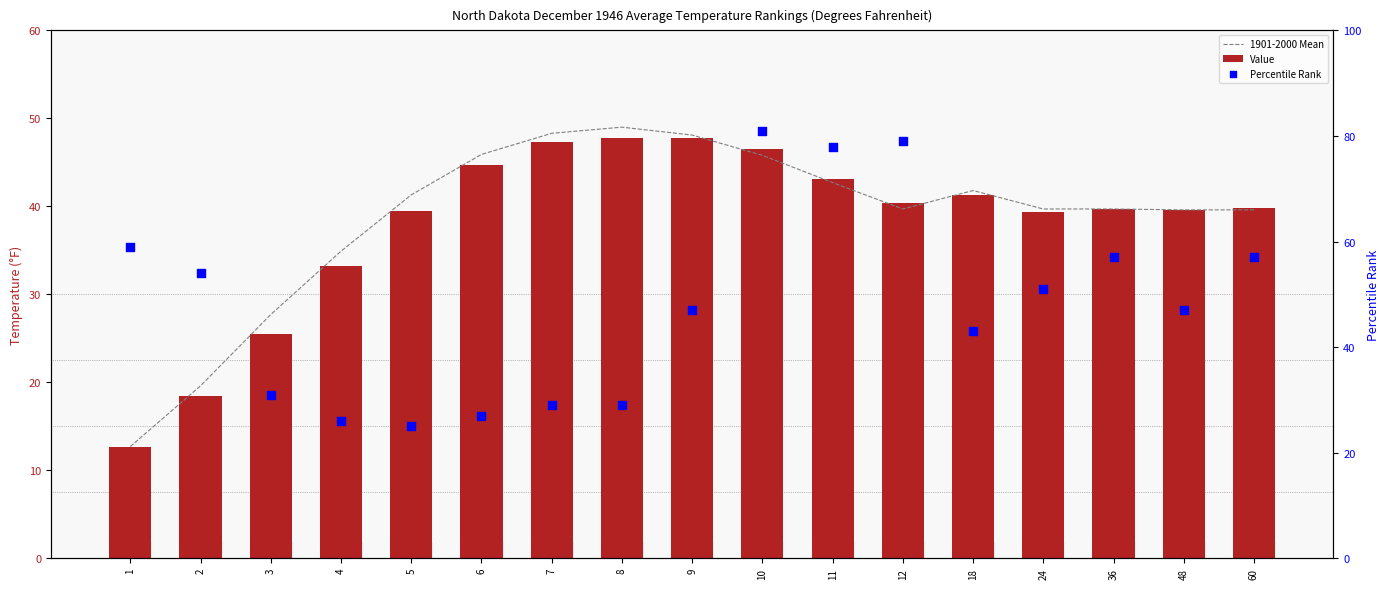

Which series reaches the maximum Y coordinate?

Percentile Rank